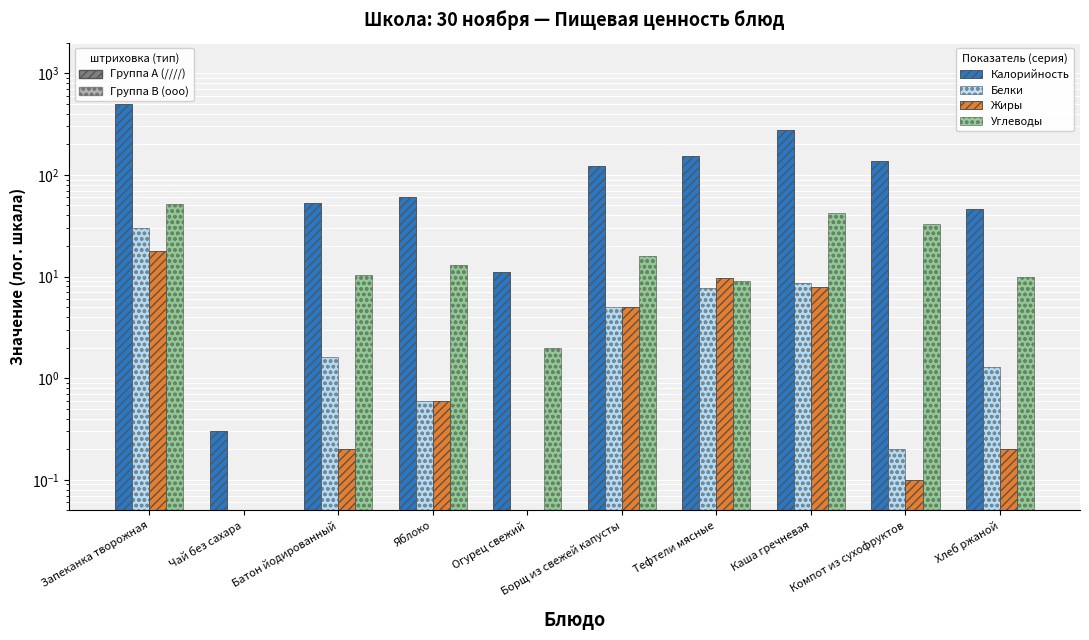

Does the chart contain any negative values?

No